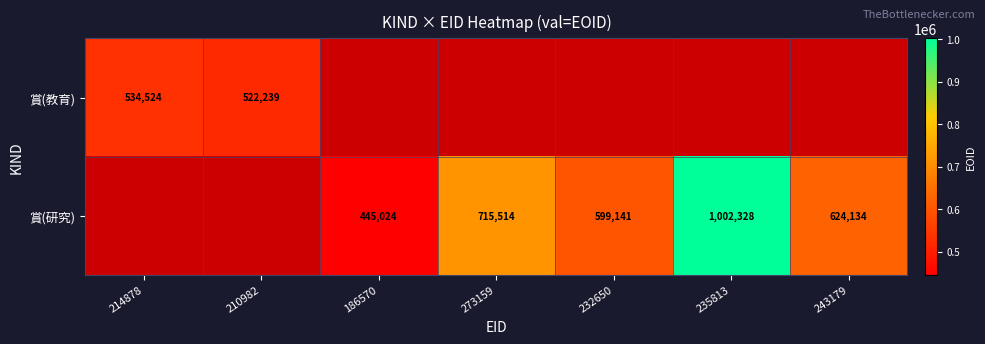

Which label corresponds to the largest value in the chart?

235813